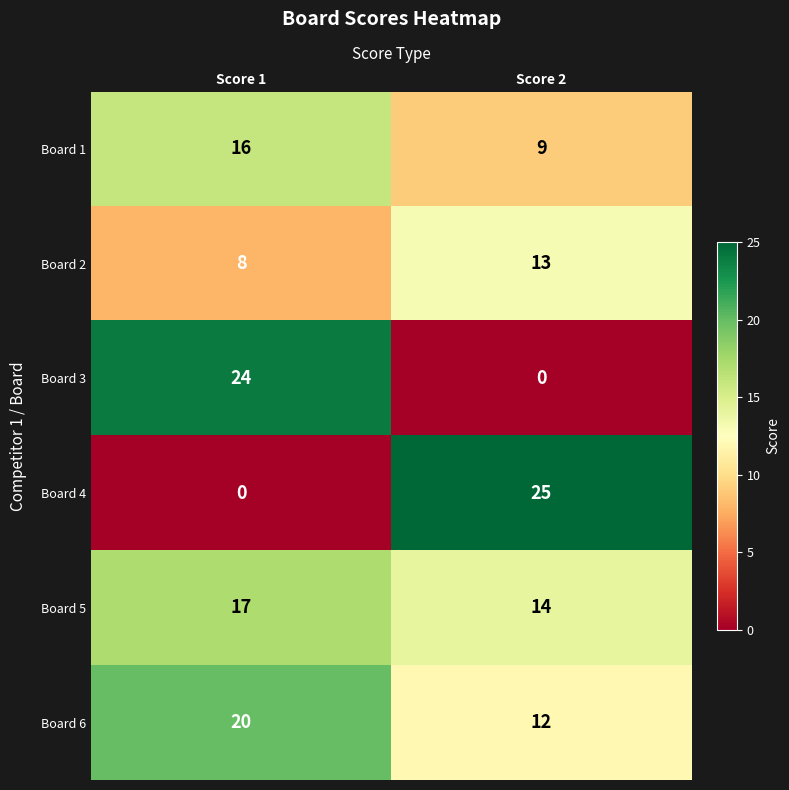

What is the total value across all series at Score 1?

85